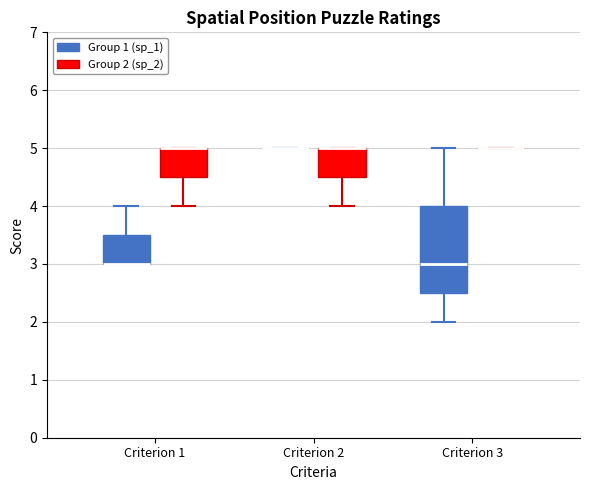

Reading left to right, read every box against the y-axis: the position of its median line, the range the box covers, and the ends of its whiskers. The values are not printed on the chart, so give them approximately, as read against the axis.

Criterion 1 (Group 1 (sp_1)): median 3.0 (drawn on the box's lower edge), box 3.0 to 3.5, whiskers 3.0 to 4.0
Criterion 1 (Group 2 (sp_2)): median 5.0 (drawn on the box's upper edge), box 4.5 to 5.0, whiskers 4.0 to 5.0
Criterion 2 (Group 1 (sp_1)): box collapsed to a line at 5.0, whiskers 5.0 to 5.0
Criterion 2 (Group 2 (sp_2)): median 5.0 (drawn on the box's upper edge), box 4.5 to 5.0, whiskers 4.0 to 5.0
Criterion 3 (Group 1 (sp_1)): median 3.0, box 2.5 to 4.0, whiskers 2.0 to 5.0
Criterion 3 (Group 2 (sp_2)): box collapsed to a line at 5.0, whiskers 5.0 to 5.0